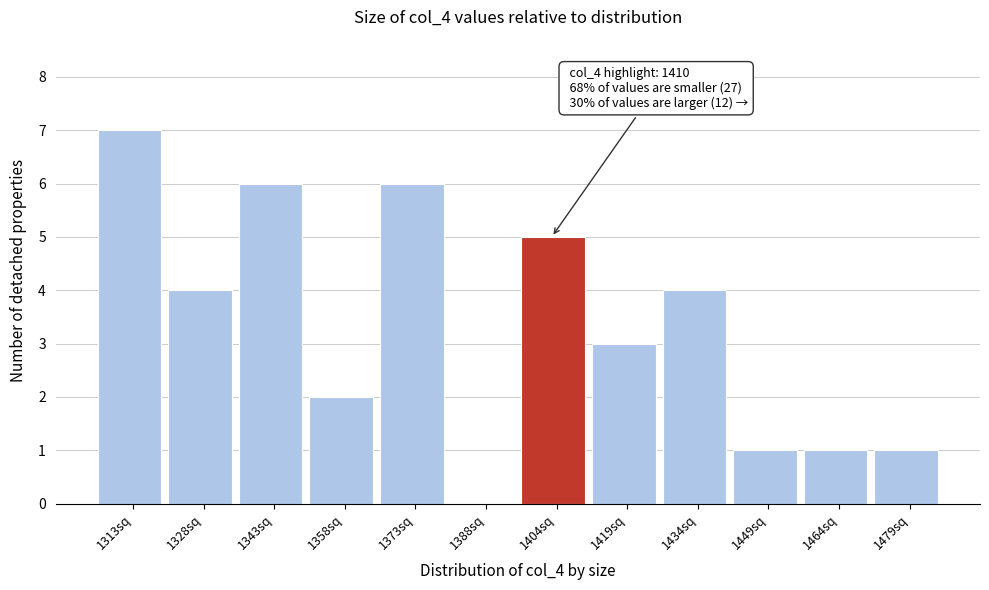

Reading left to right, extract all data points from this chart.

1313sq=7	1328sq=4	1343sq=6	1358sq=2	1373sq=6	1388sq=0	1404sq=5	1419sq=3	1434sq=4	1449sq=1	1464sq=1	1479sq=1